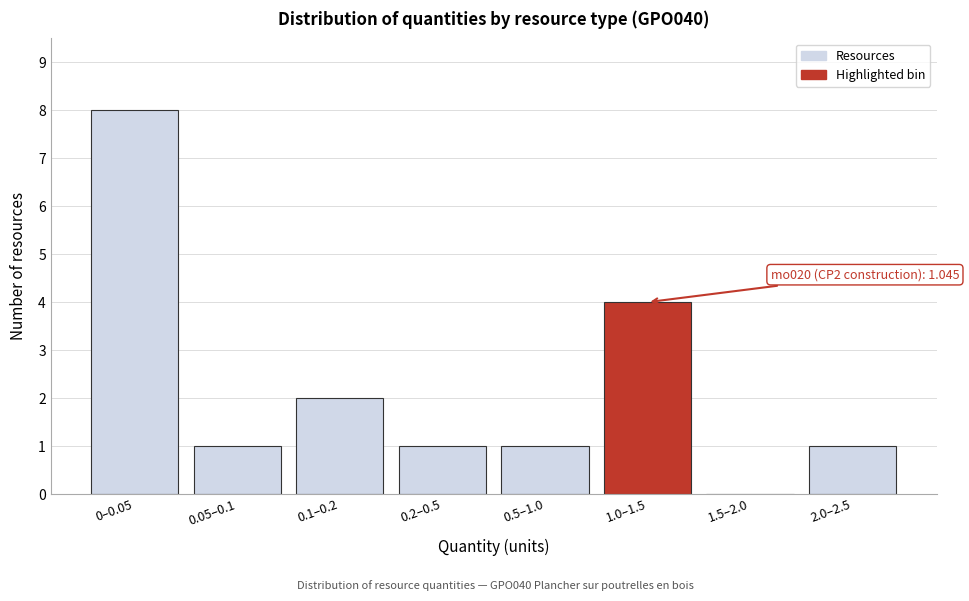

Reading left to right, list all the values displayed in this chart.

0–0.05=8	0.05–0.1=1	0.1–0.2=2	0.2–0.5=1	0.5–1.0=1	1.0–1.5=4	1.5–2.0=0	2.0–2.5=1